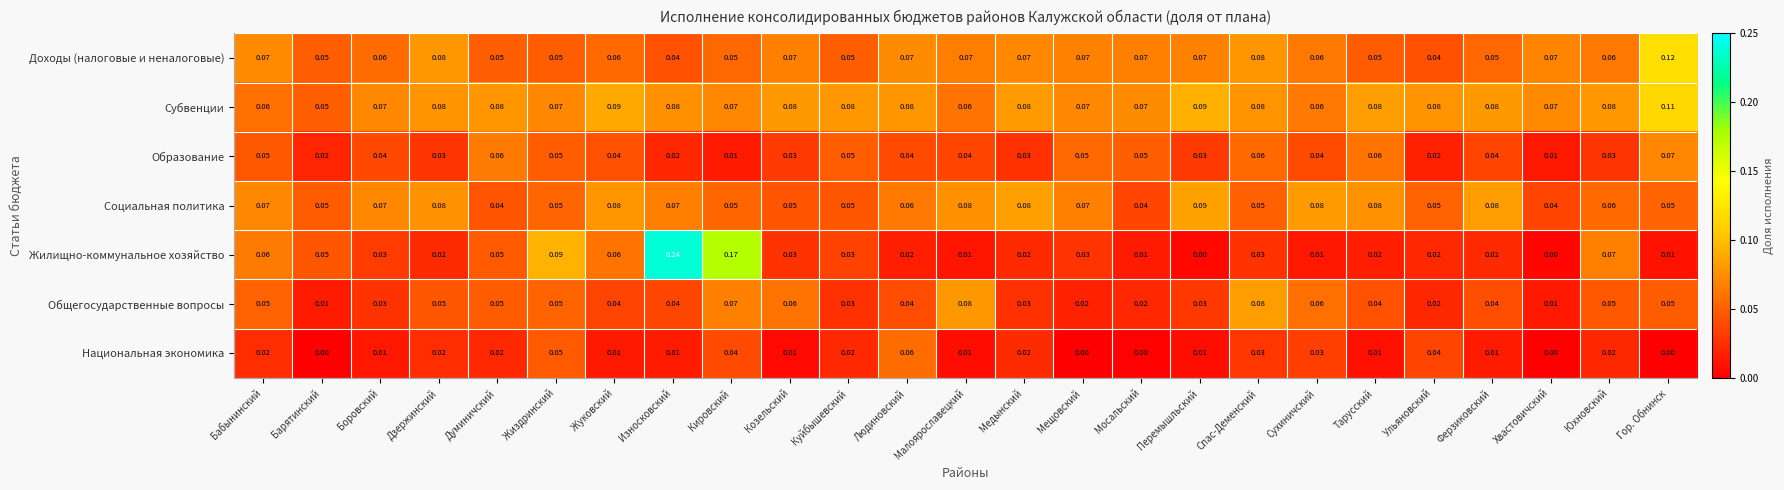

Which category has the highest value across all series?

Износковский